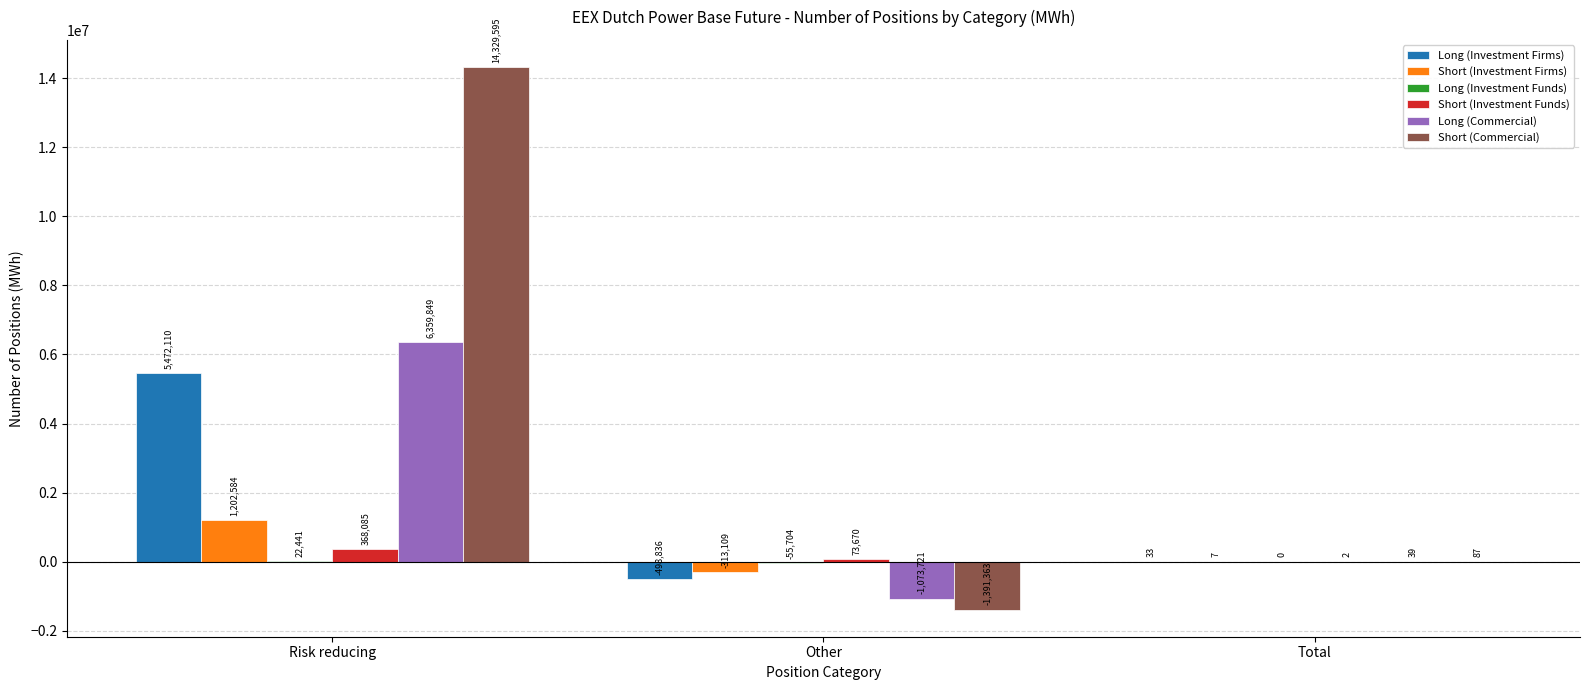

Which series changed the most between Risk reducing and Other?

Short (Commercial)